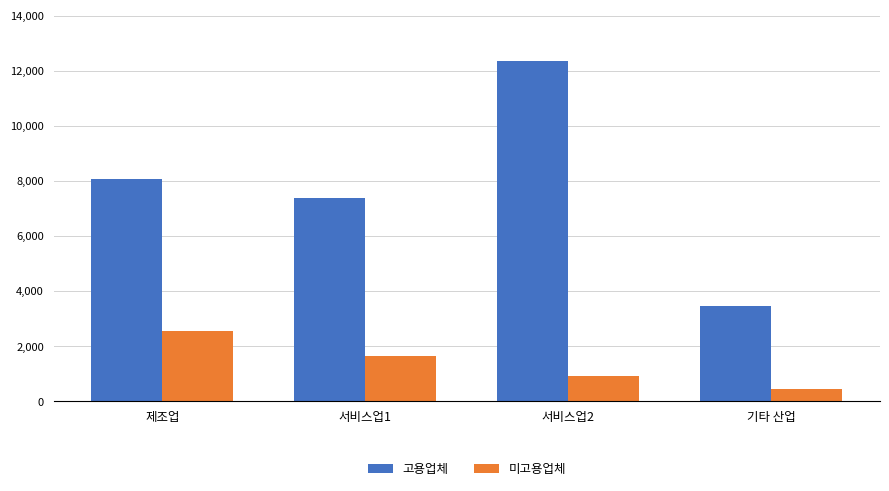

How many groups of bars are there?

4